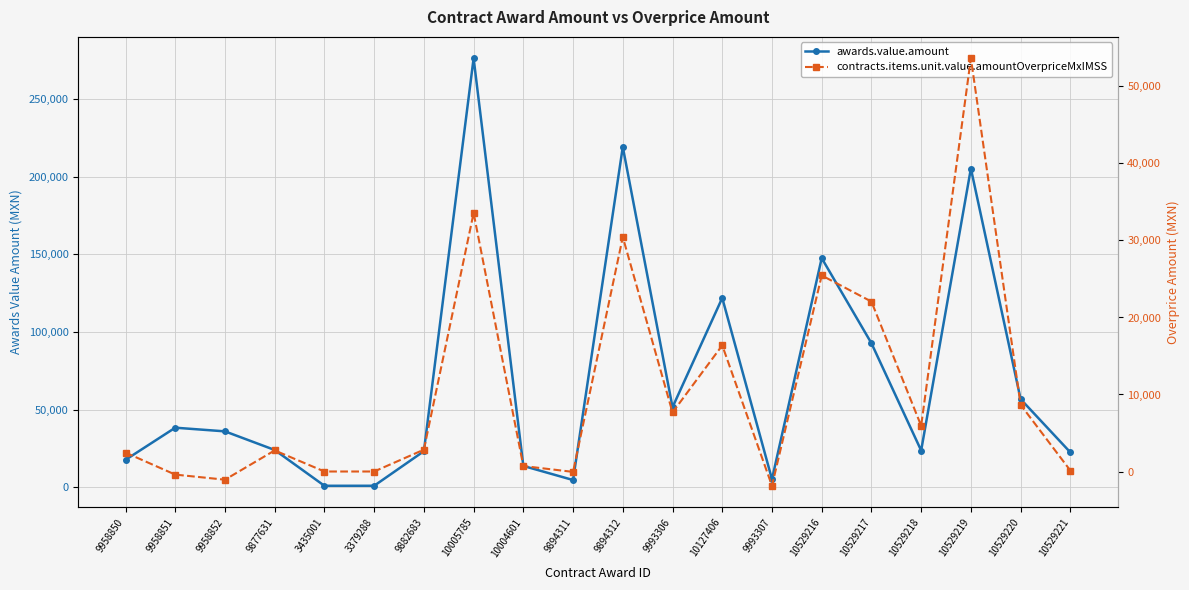

At 9993306, list the series in order from smallest to largest.

contracts.items.unit.value.amountOverpriceMxIMSS, awards.value.amount